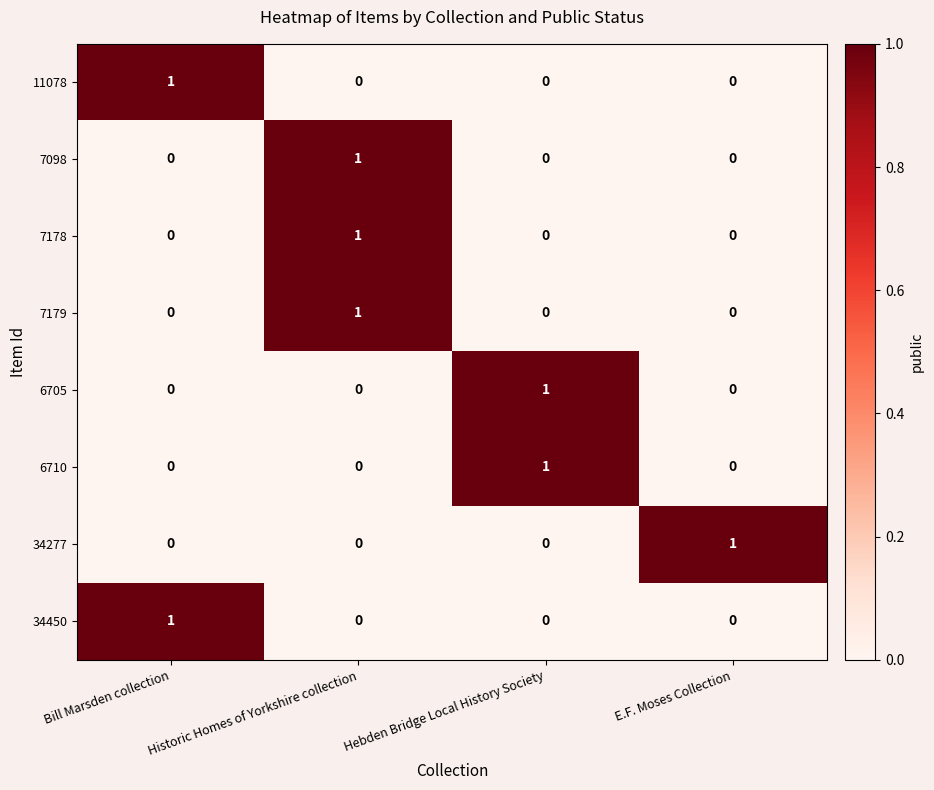

Which category has the highest value in the 7179 series?

Historic Homes of Yorkshire collection